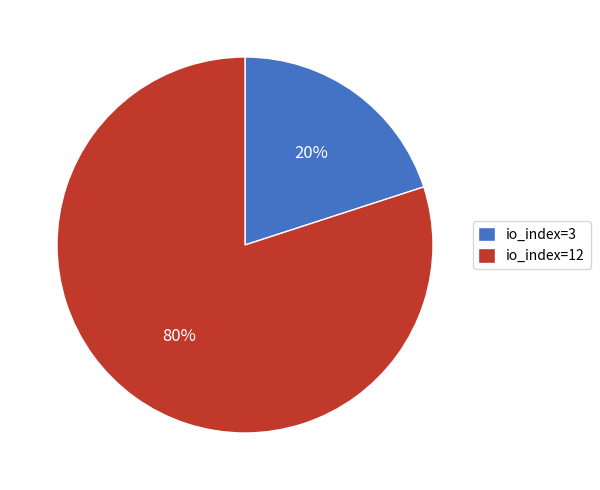

Do io_index=3 and io_index=12 together represent more than half of the pie?

Yes